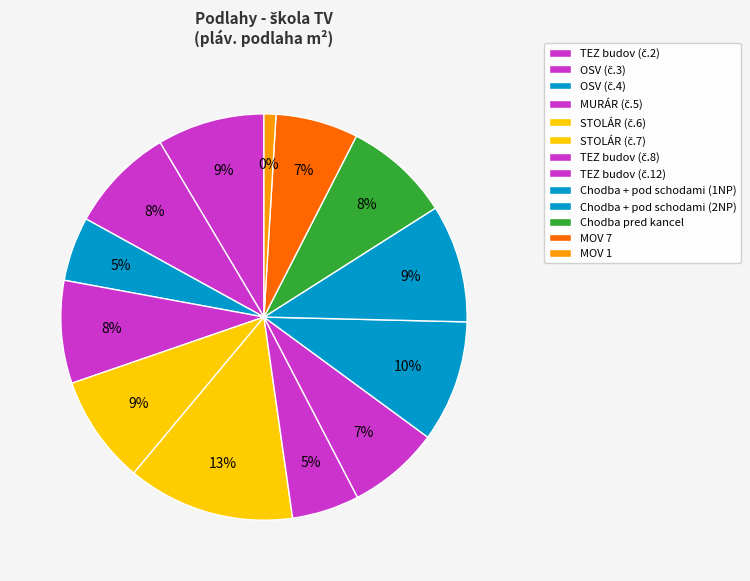

What percentage is NOT represented by TEZ budov (12)?

92.7%